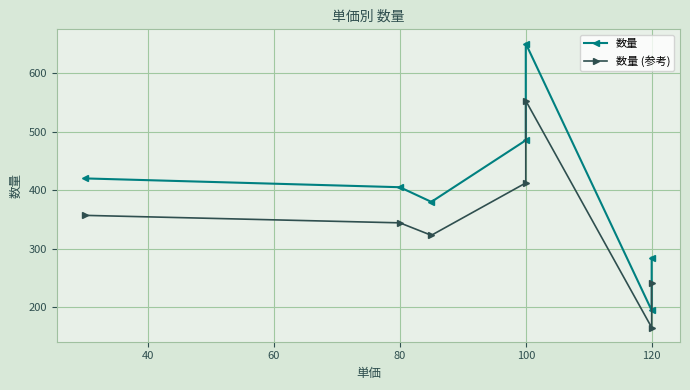

Does the chart display data point markers on the line(s)?

Yes